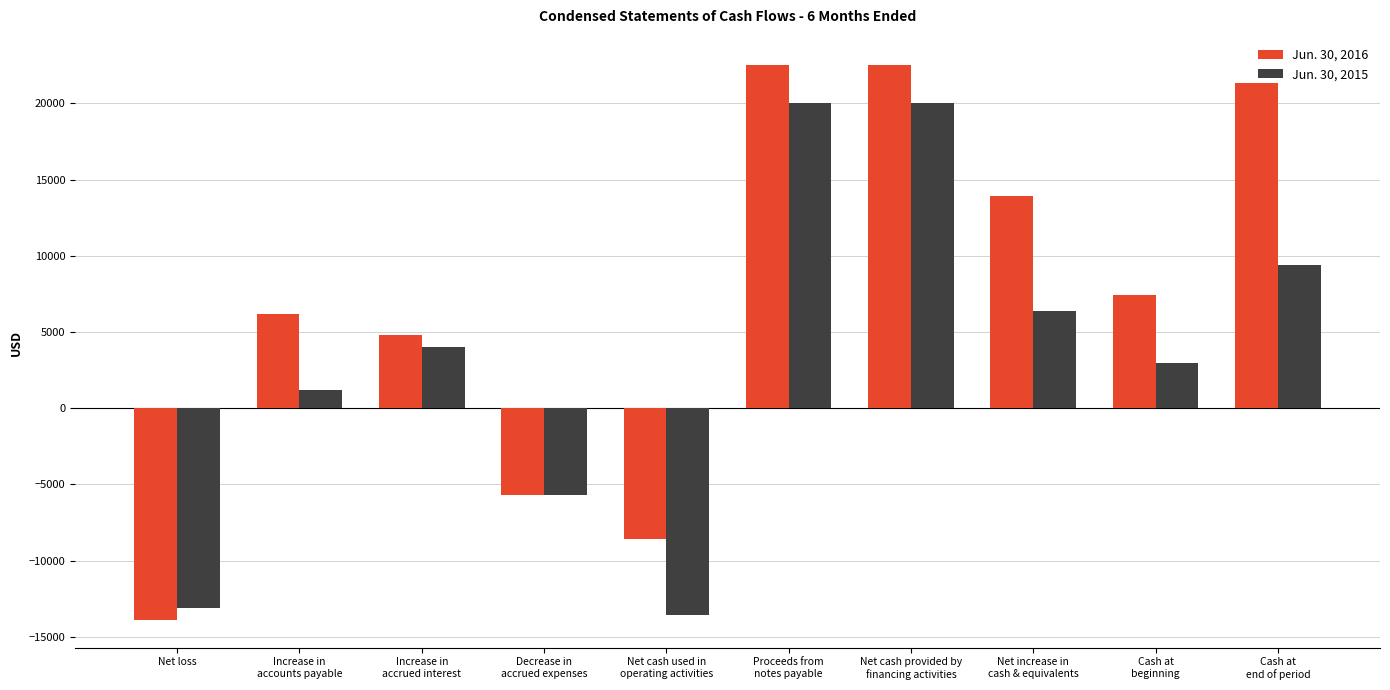

What is the value of the Jun. 30, 2016 bar at the 10th from the left?

21328